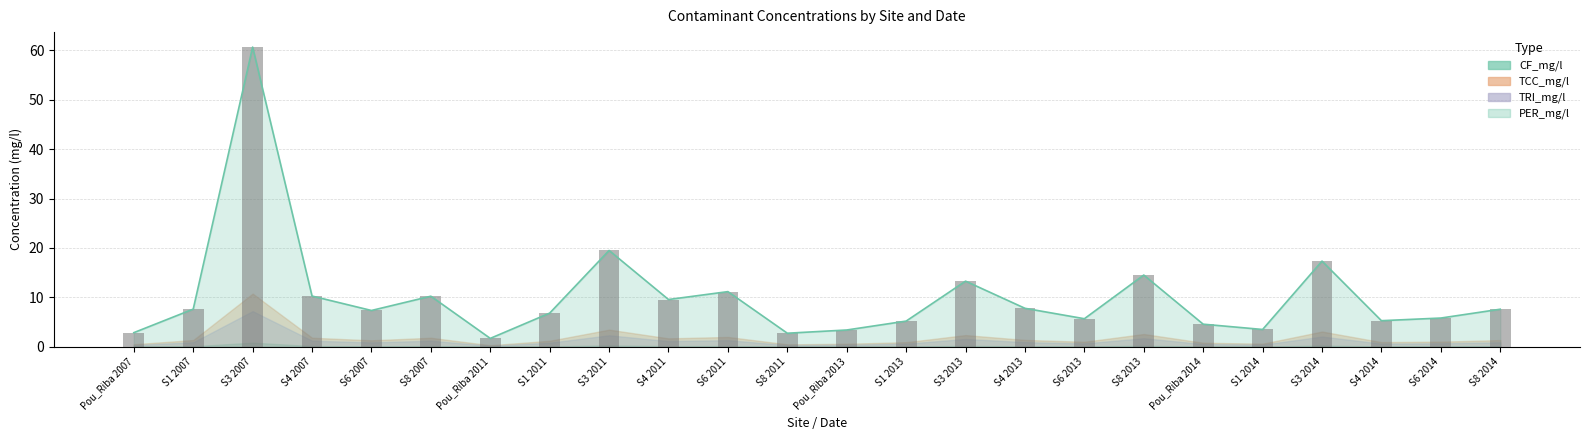

What is the difference between the maximum and minimum values?

59.0